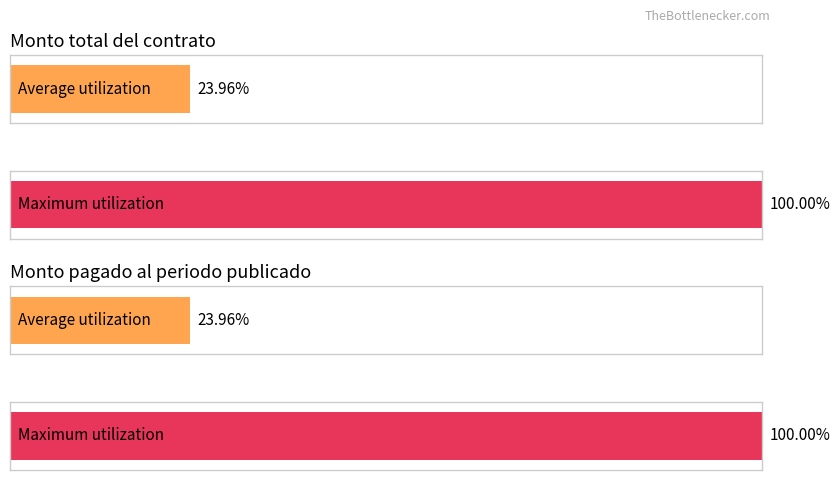

Which series has the widest spread of values?

Monto total del contrato